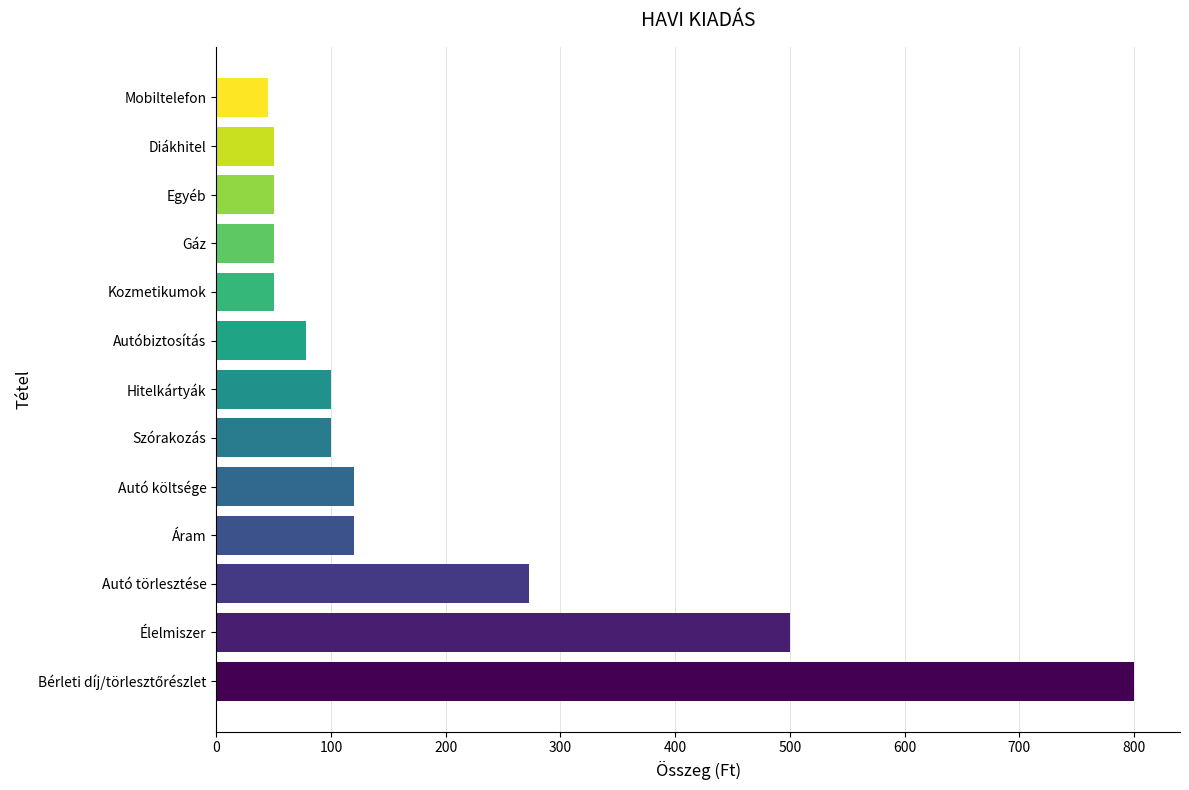

How many bars are there in total?

13